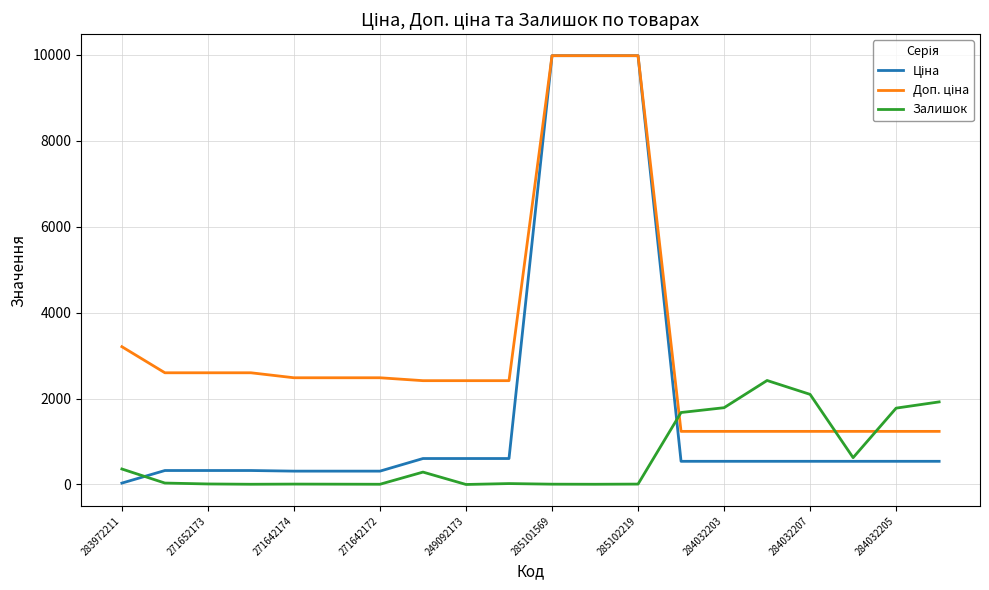

What is the greatest value displayed?

9975.0